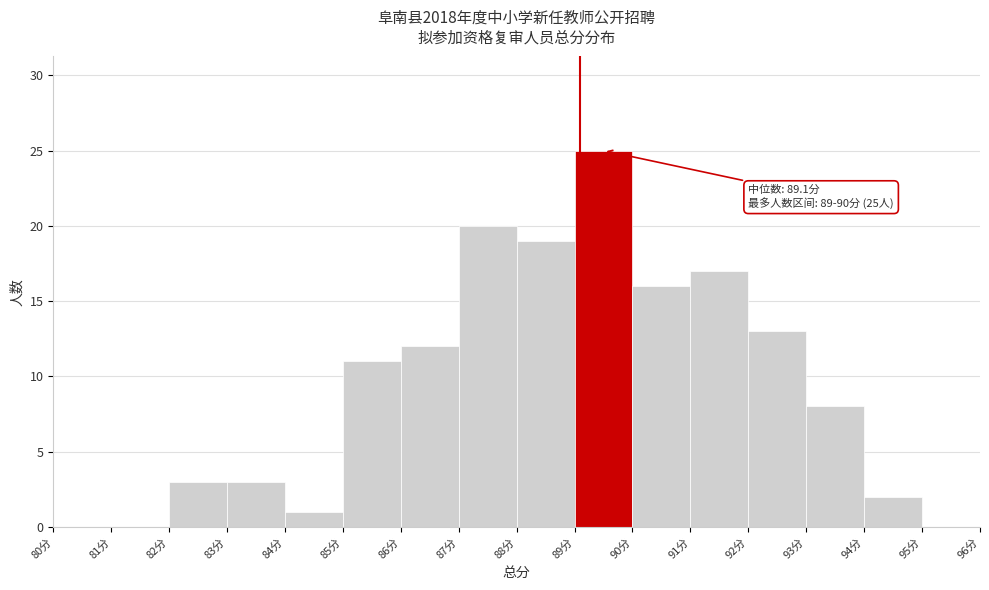

Over which range of the x-axis is the bar tallest?

89 to 90